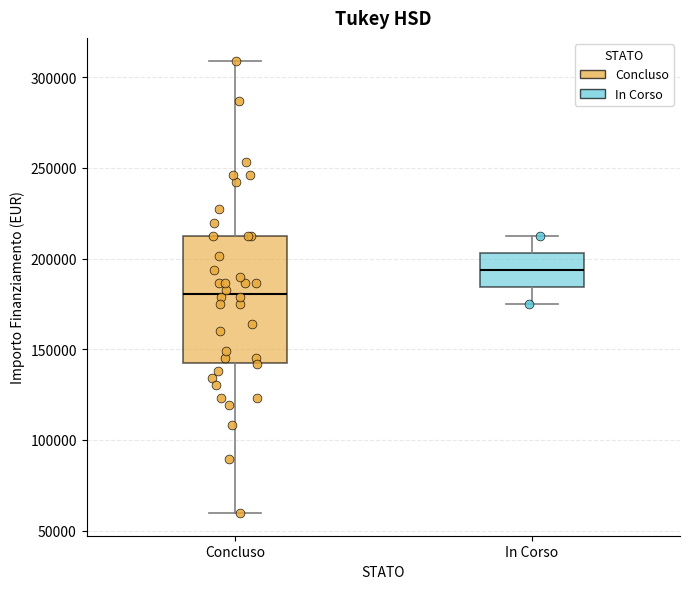

Where does the lower whisker of the box for In Corso end on the y-axis? The values are not printed on the chart, so give them approximately, as read against the axis.

175000